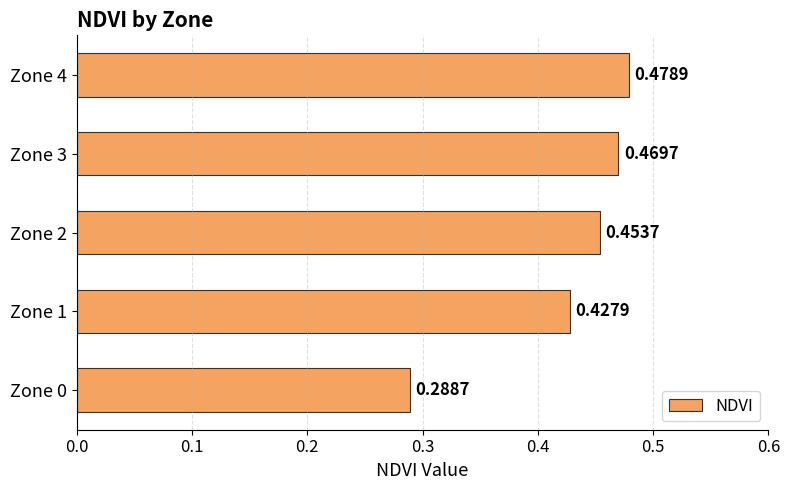

What is the sum of the values at Zone 3 and Zone 4?

0.9